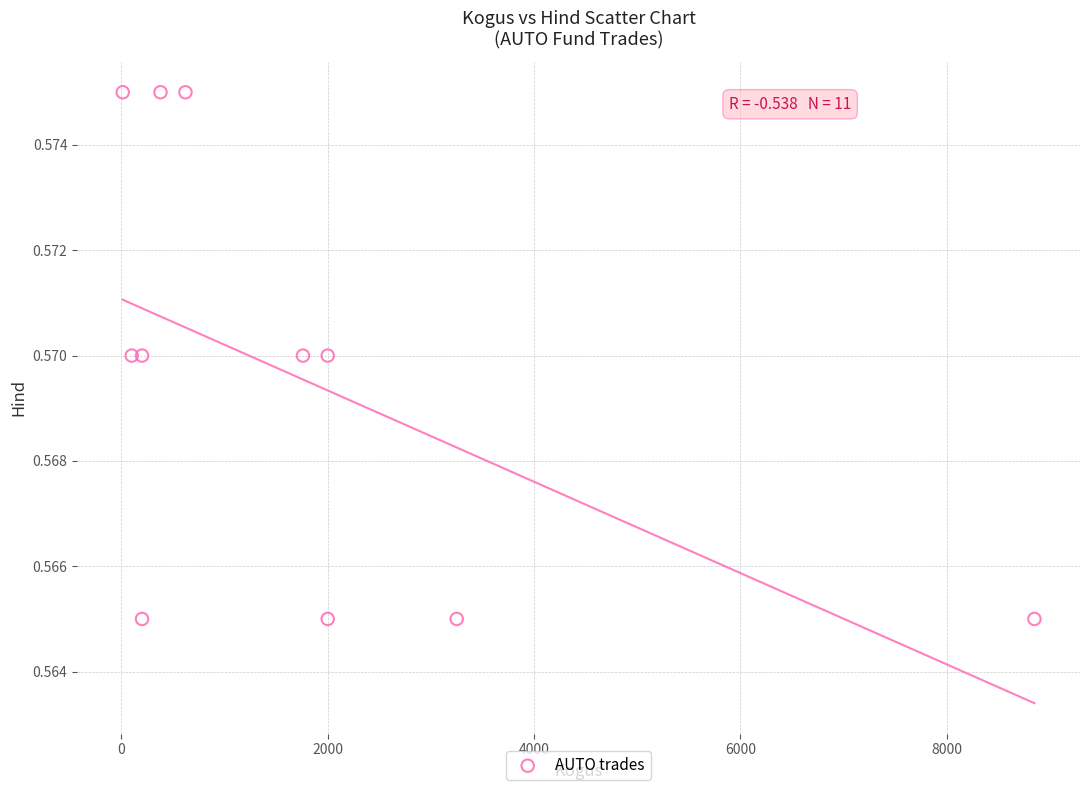

What is the average X value?

1761.2